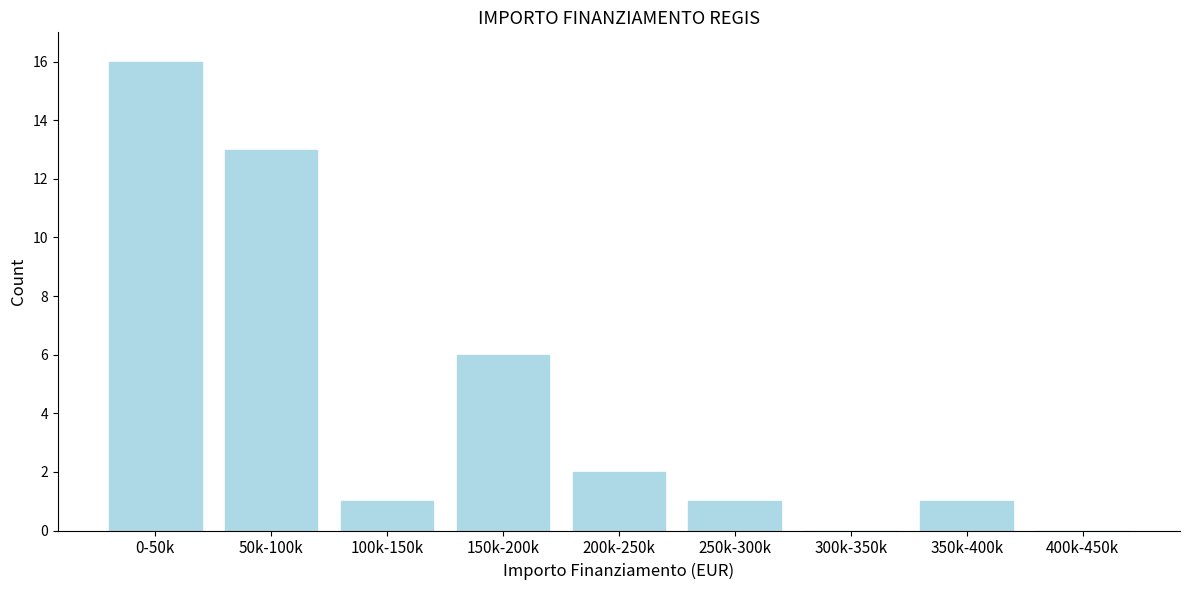

Reading left to right, list all the values displayed in this chart.

0-50k=16	50k-100k=13	100k-150k=1	150k-200k=6	200k-250k=2	250k-300k=1	300k-350k=0	350k-400k=1	400k-450k=0